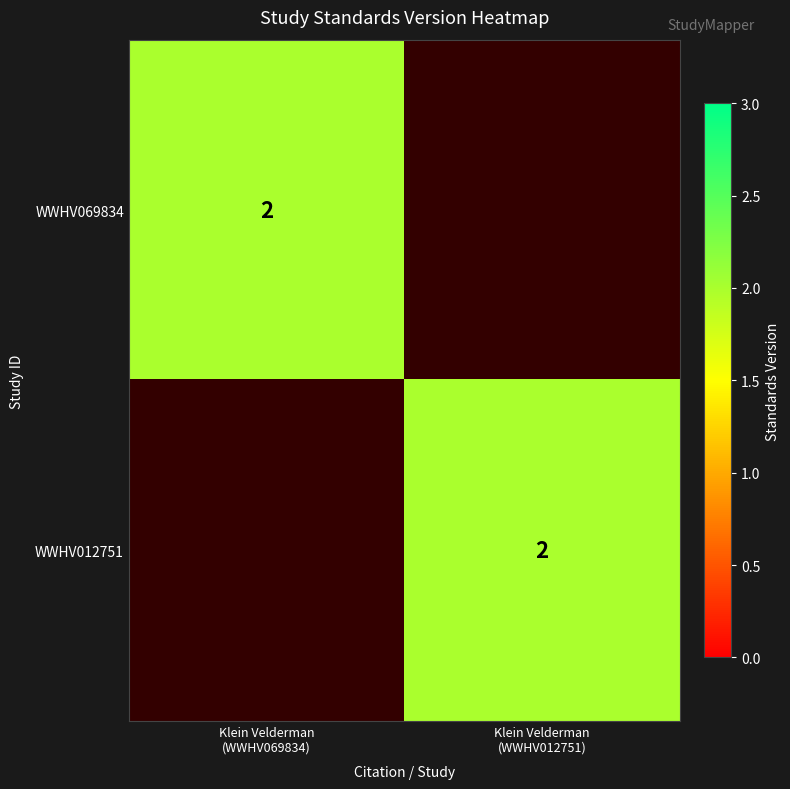

Rank the categories by WWHV012751 value from highest to lowest.

Klein Velderman (WWHV012751), Klein Velderman (WWHV069834)